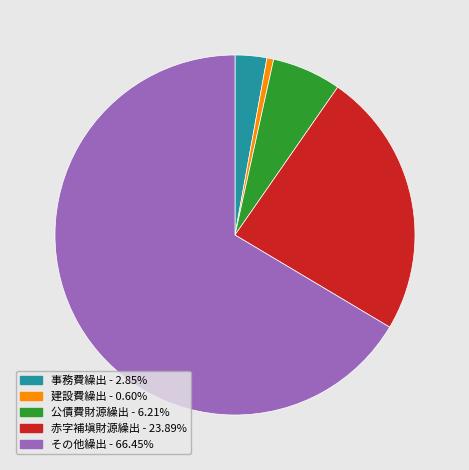

Does 建設費繰出 - 0.60% represent more than half of the total?

No